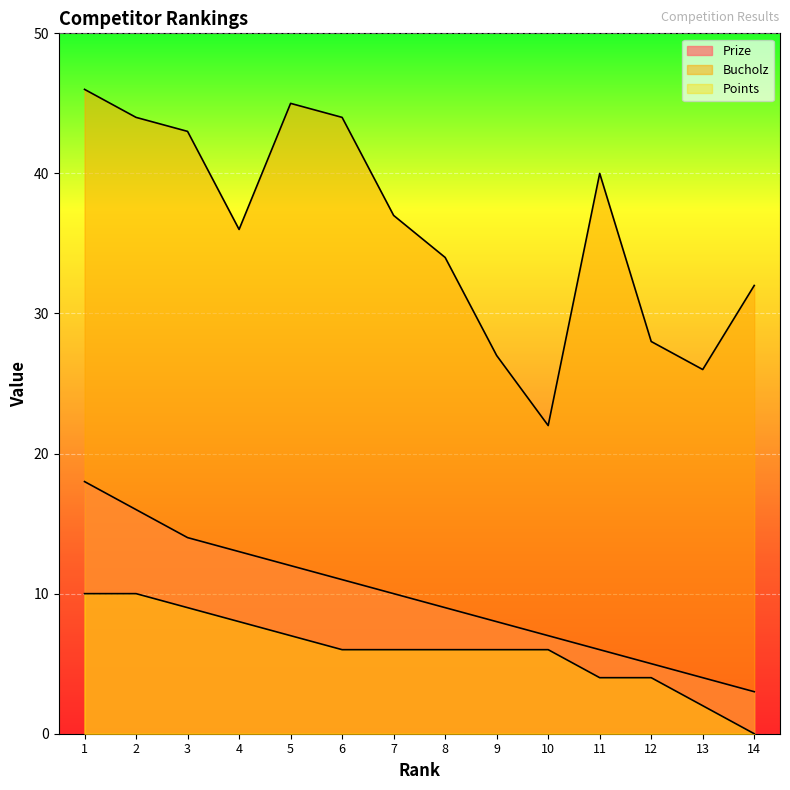

Rank the series by their maximum value, from highest to lowest.

Bucholz, Prize, Points